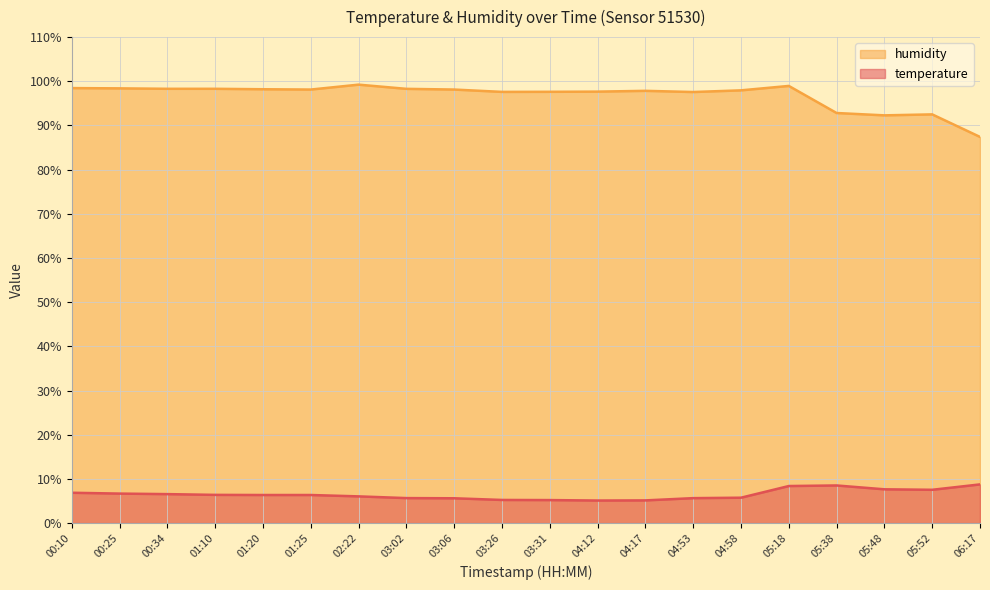

Is it true that temperature equals 5.6 at 03:06?

True